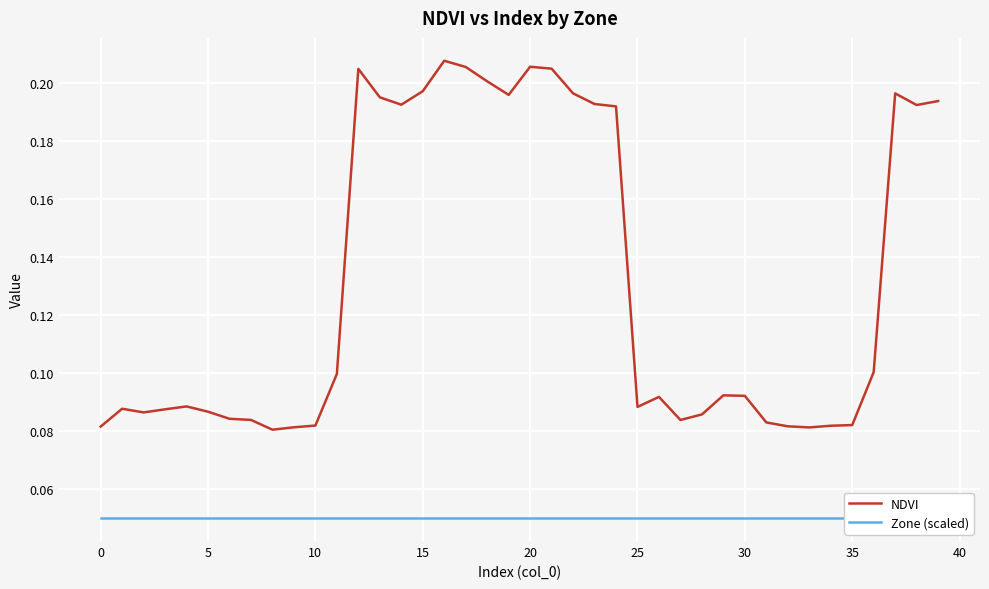

Between 20 and 32, which series saw the biggest shift?

NDVI